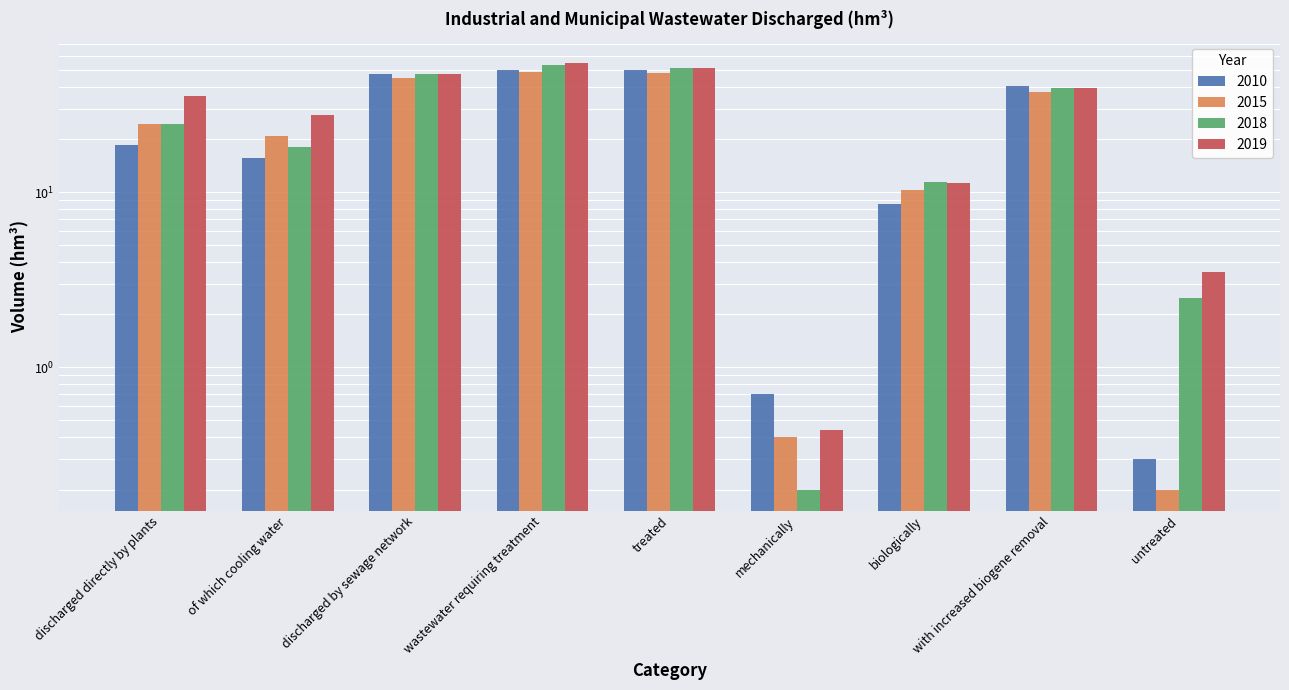

At how many categories does at least one series exceed 20?

6